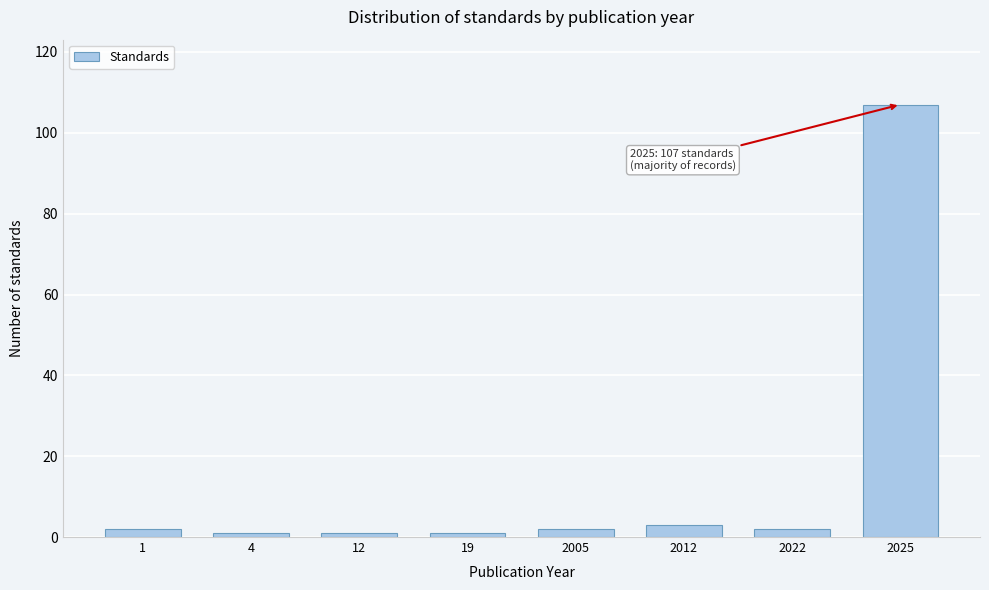

Reading left to right, transcribe all the data shown in this chart.

1=2	4=1	12=1	19=1	2005=2	2012=3	2022=2	2025=107